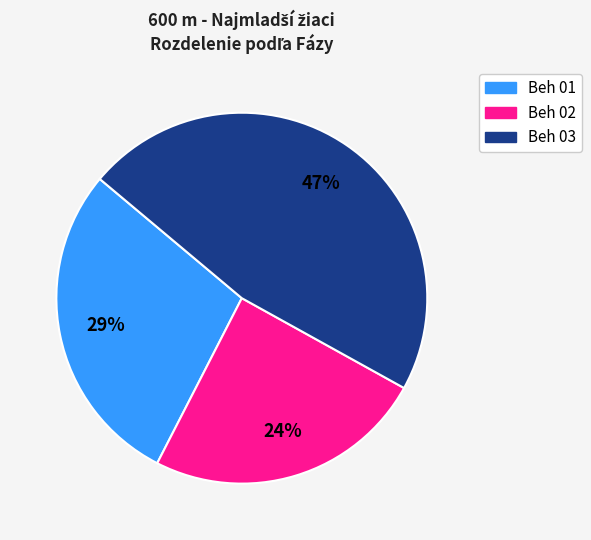

Combined, do Beh 02 and Beh 01 account for over 50%?

Yes